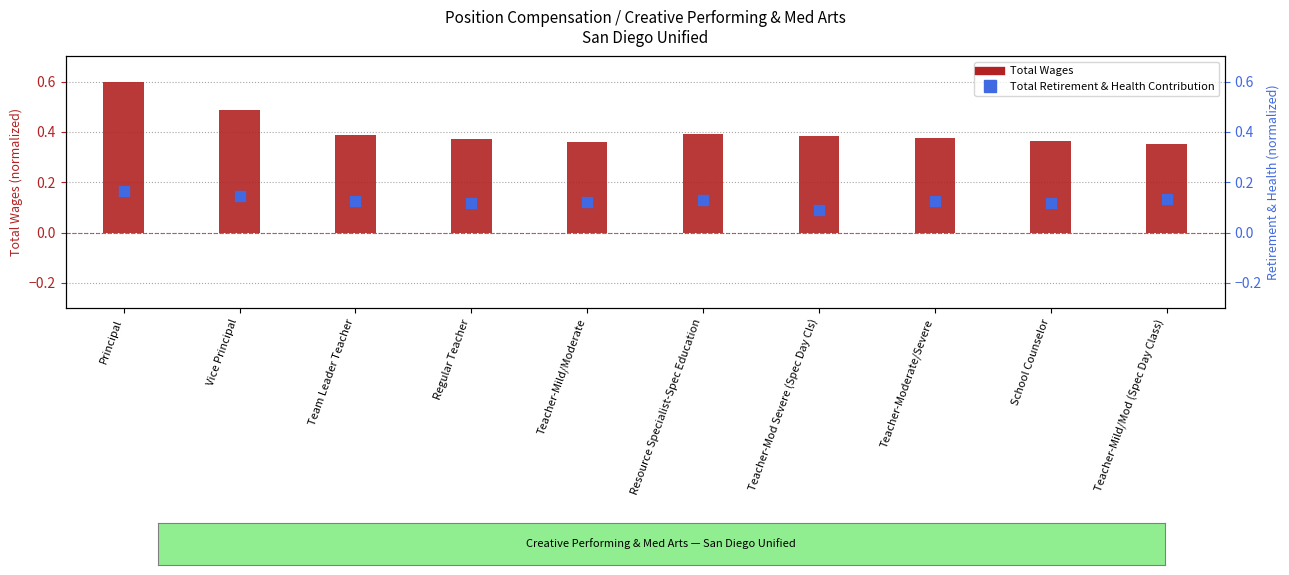

Which series reaches the maximum Y coordinate?

Total Wages